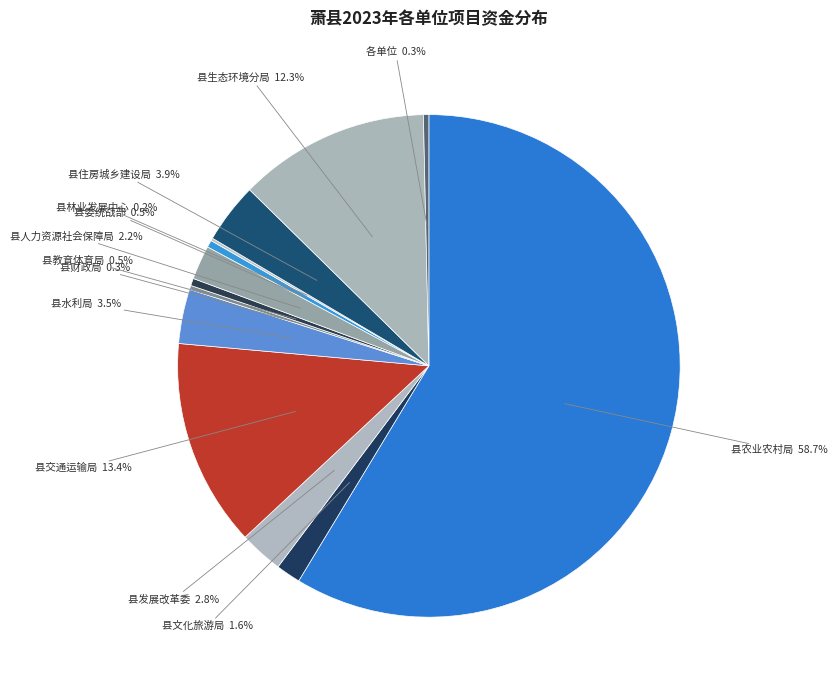

Between 县交通运输局 and 县人力资源社会保障局, which is larger?

县交通运输局